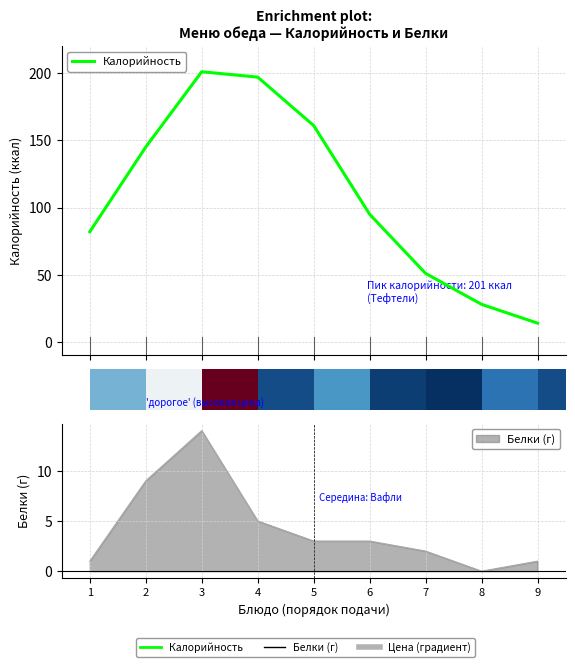

What is the smallest value displayed?

14